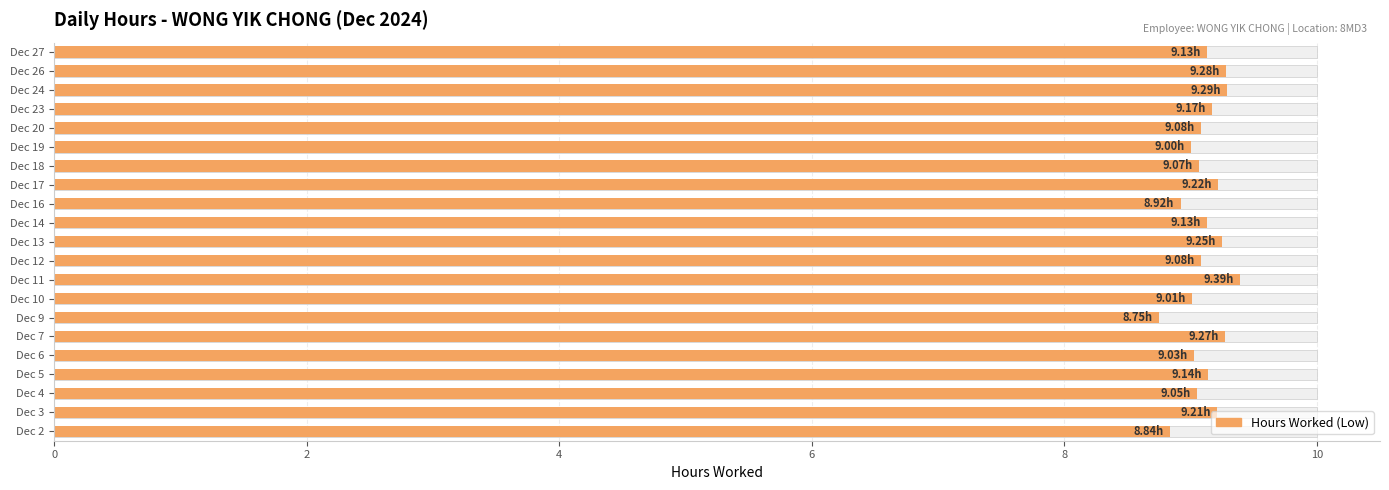

What is the sum of the values at Dec 13 and Dec 6?

18.3